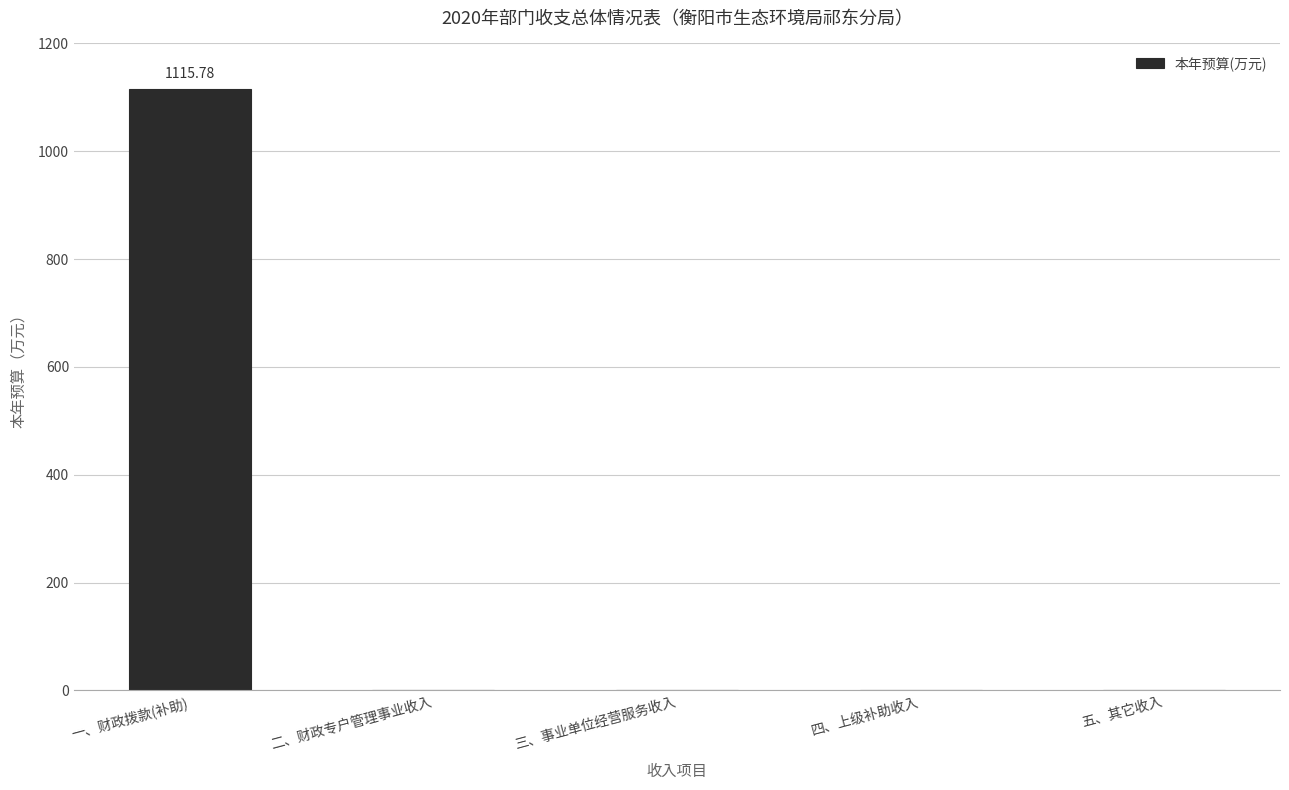

What is the sum of the values at 五、其它收入 and 一、财政拨款(补助)?

1115.8